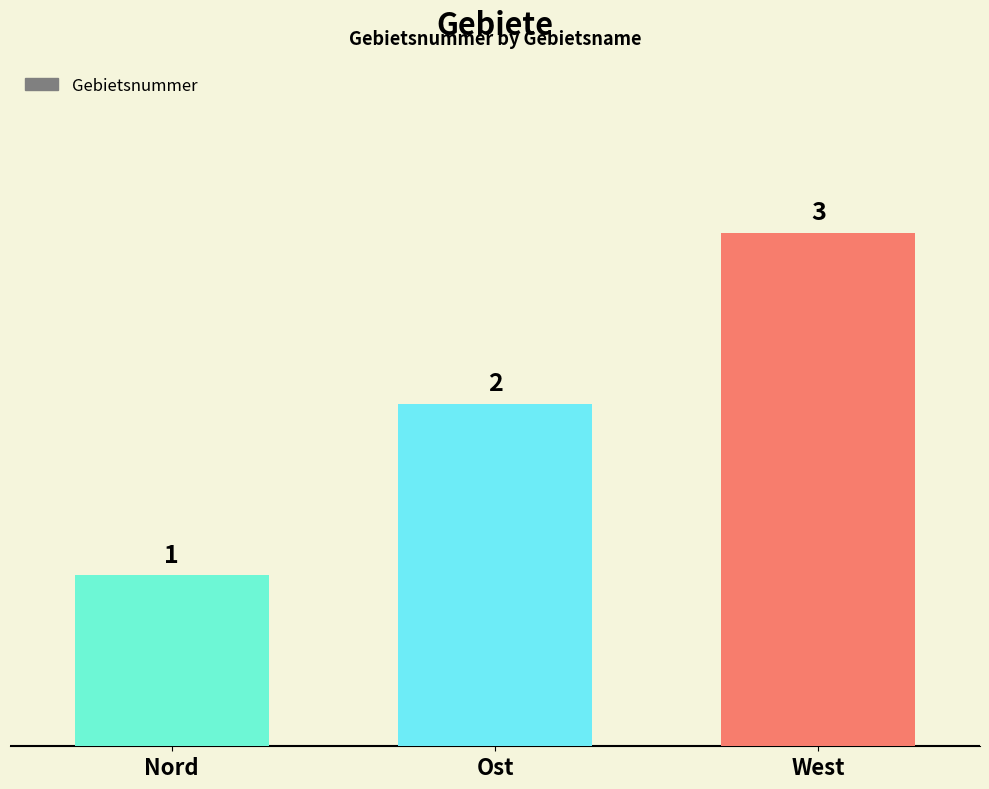

What is the change in value from Nord to Ost?

+1